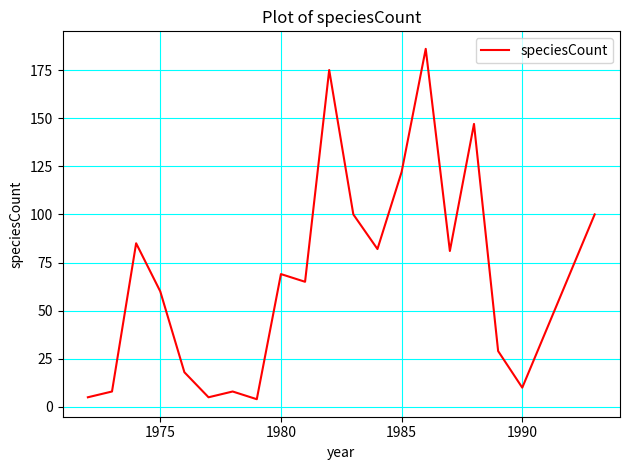

How many interior local peaks (higher than both neighbors) does the data have?

6